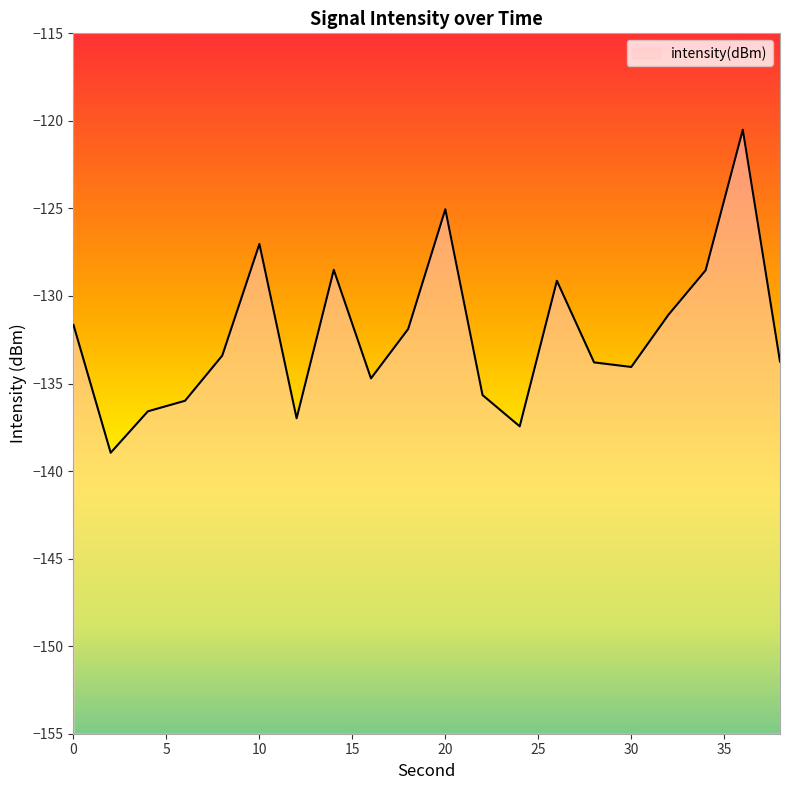

The chart shows a value of -131.7 at 0. True or false?

True